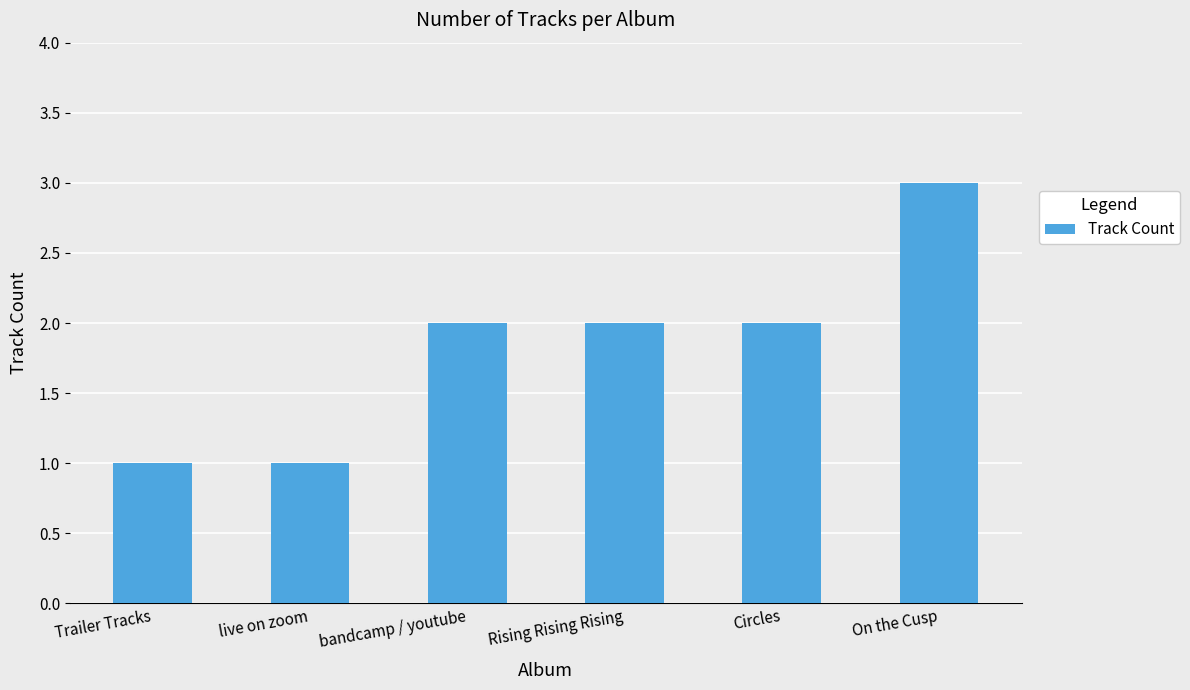

True or false: the data shows 2 at live on zoom.

False